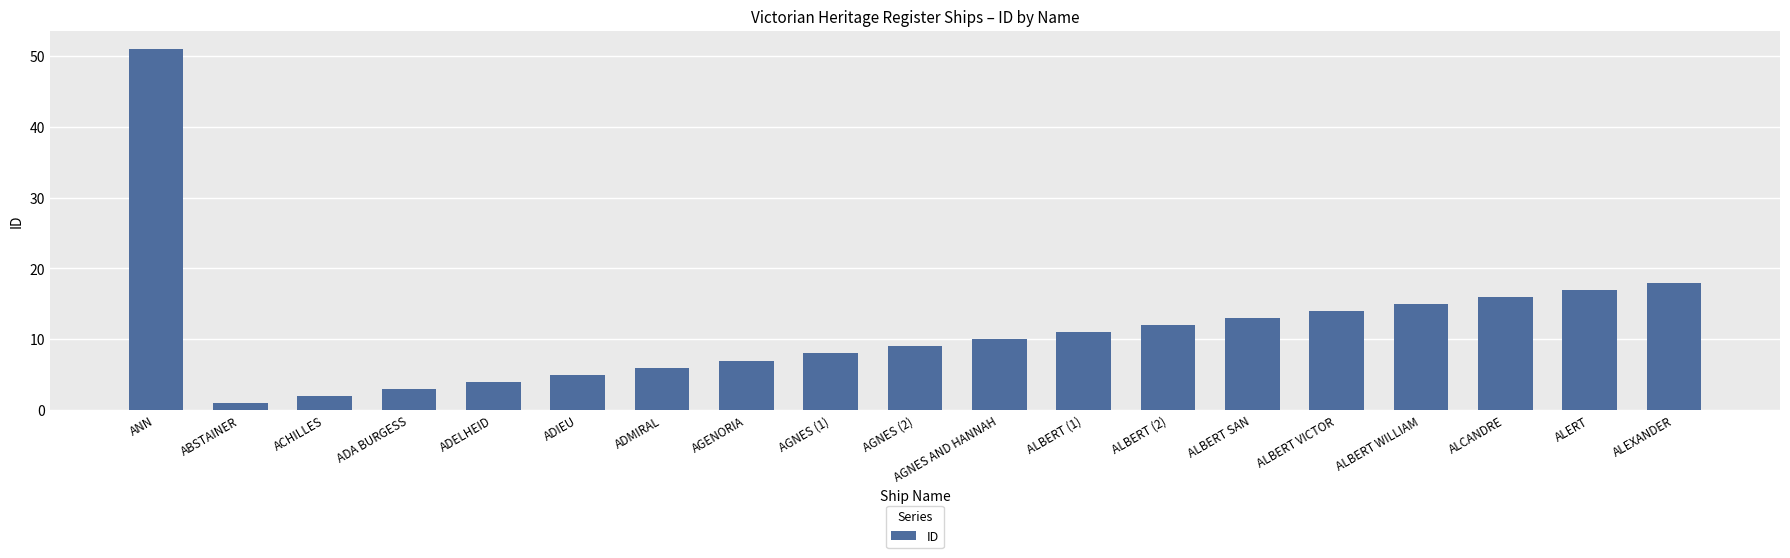

List the labels in order of value, largest first.

ANN, ALEXANDER, ALERT, ALCANDRE, ALBERT WILLIAM, ALBERT VICTOR, ALBERT SAN, ALBERT (2), ALBERT (1), AGNES AND HANNAH, AGNES (2), AGNES (1), AGENORIA, ADMIRAL, ADIEU, ADELHEID, ADA BURGESS, ACHILLES, ABSTAINER